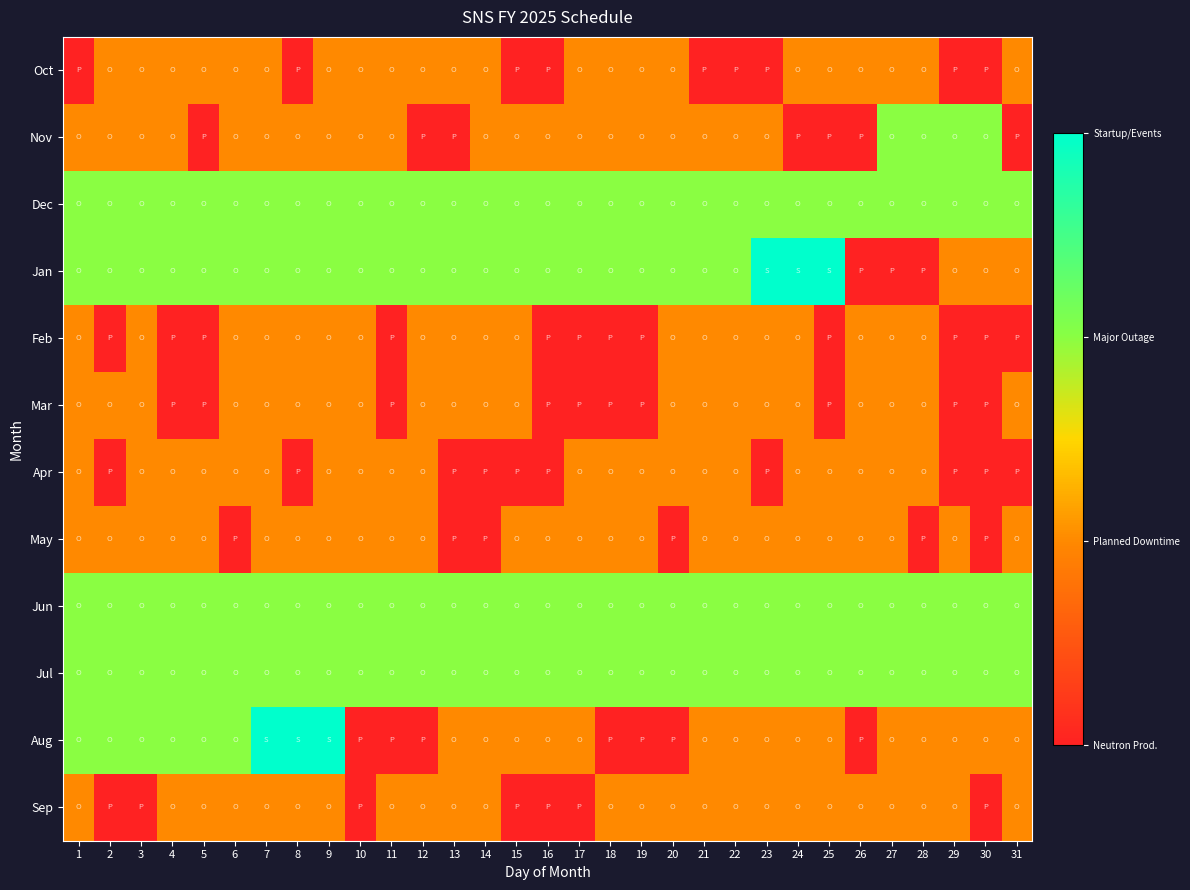

At which category is the sum across all series the highest?

7